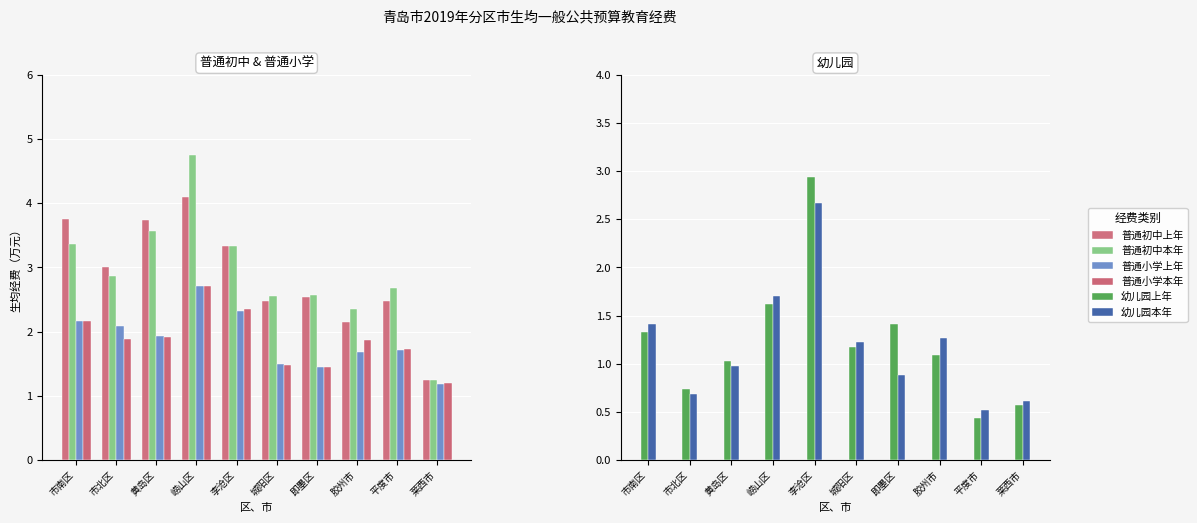

What is the sum of the 幼儿园本年 values at 市北区 and 即墨区?

1.6